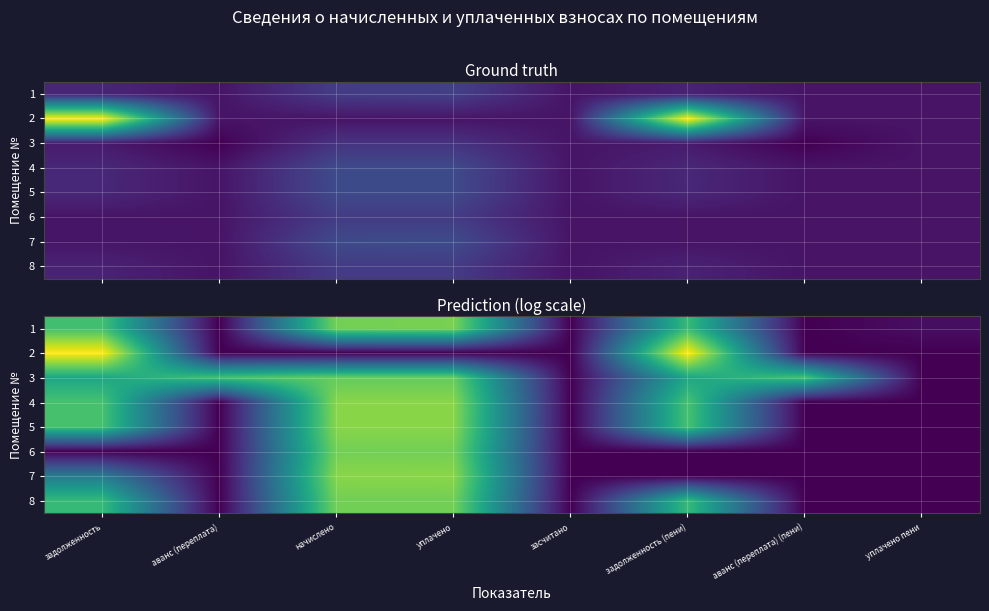

At which category does the chart reach its peak across all series?

задолженность